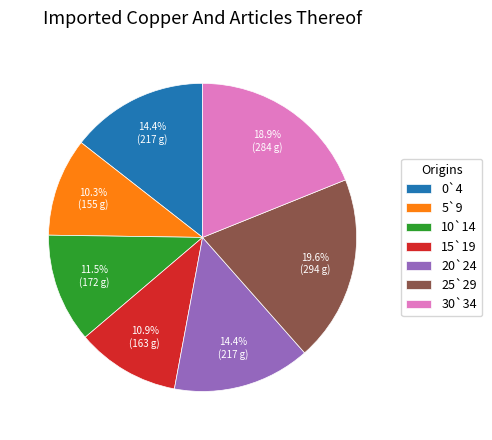

Does any single category account for the majority?

No